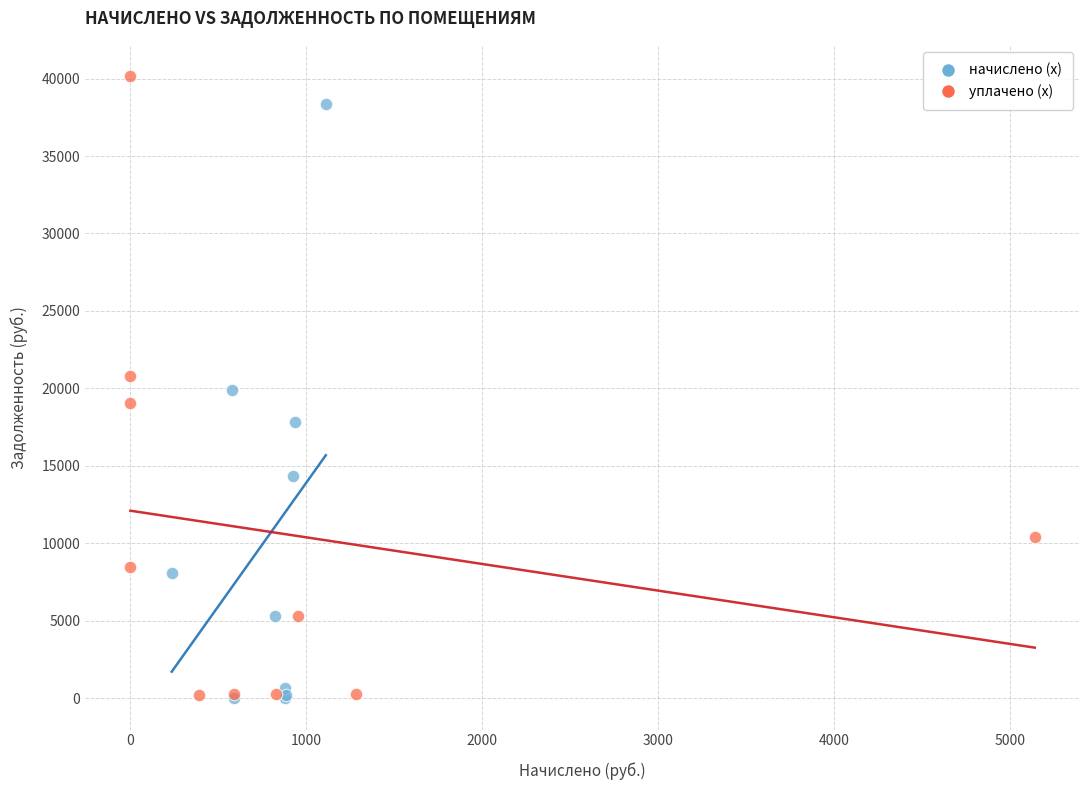

What are all the series names shown in the legend?

начислено (x), уплачено (x)